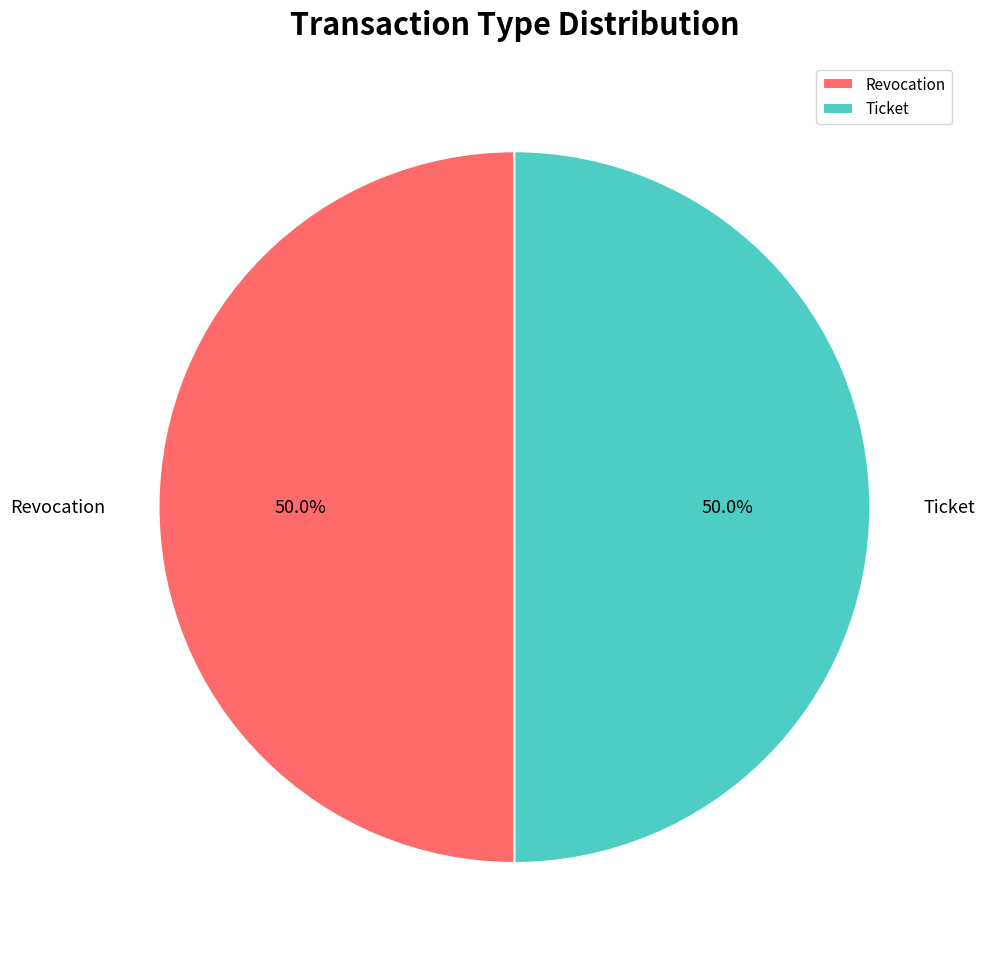

True or false: Revocation accounts for 43% of the total.

False